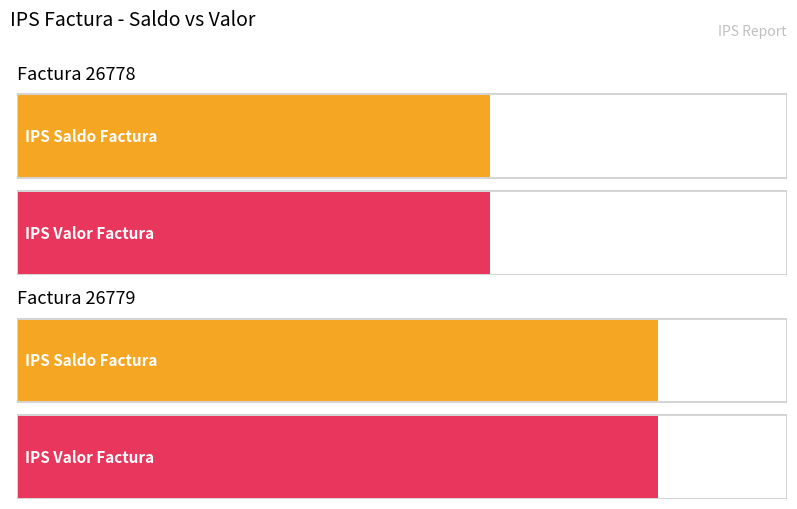

Is it true that Numero Factura equals 26779 at Factura 26779?

True